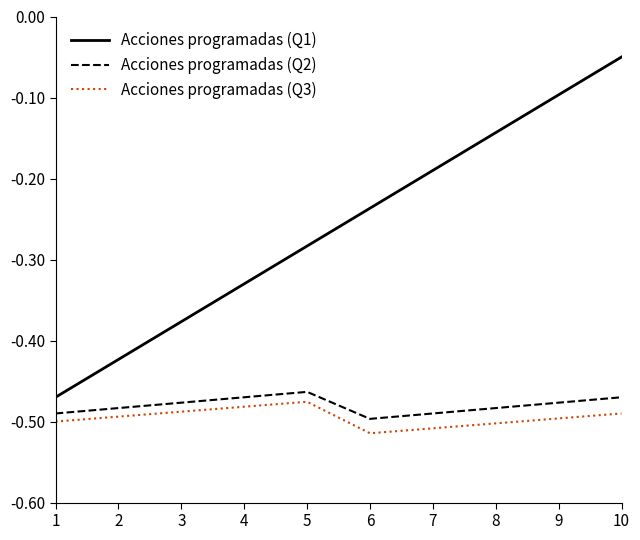

How many lines are shown in the chart?

3